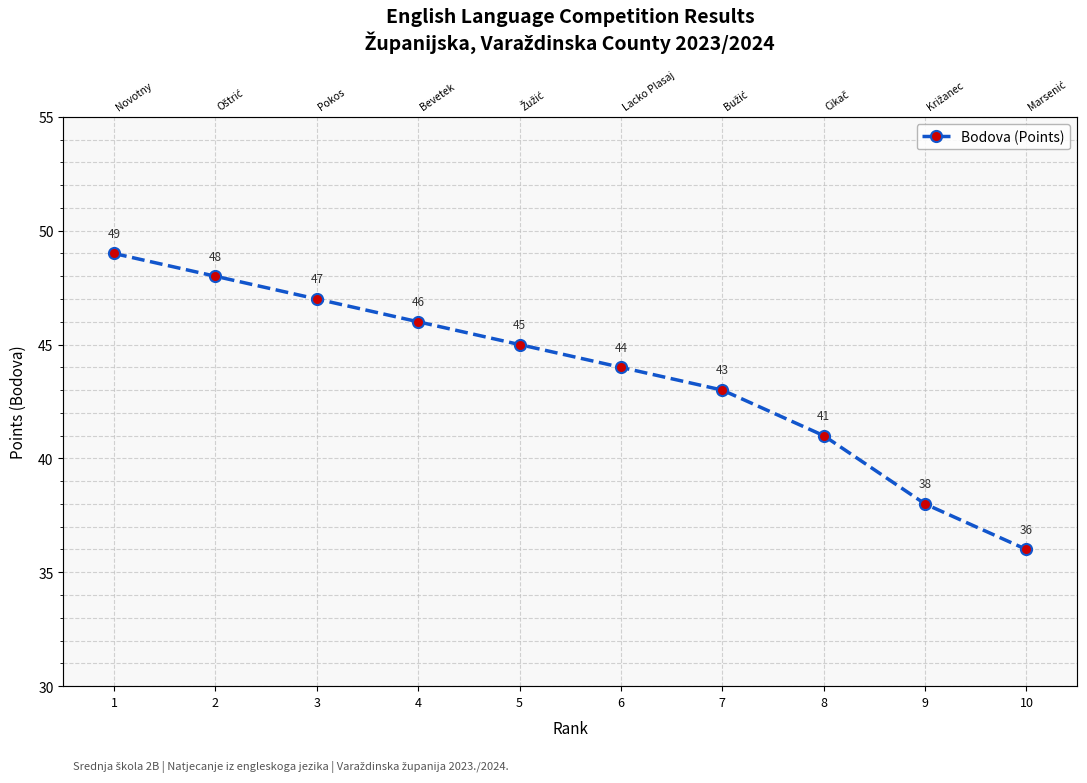

List the labels in order of value, largest first.

1, 2, 3, 4, 5, 6, 7, 8, 9, 10